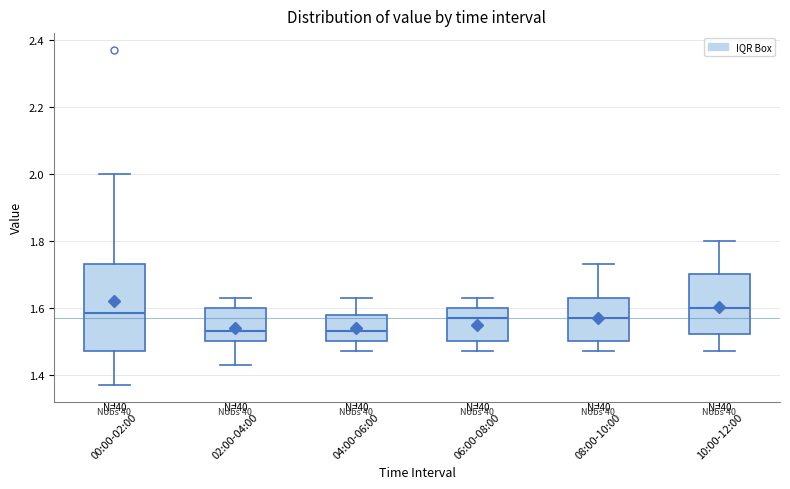

Which box is the tallest, from its lower edge to its upper edge?

00:00-02:00